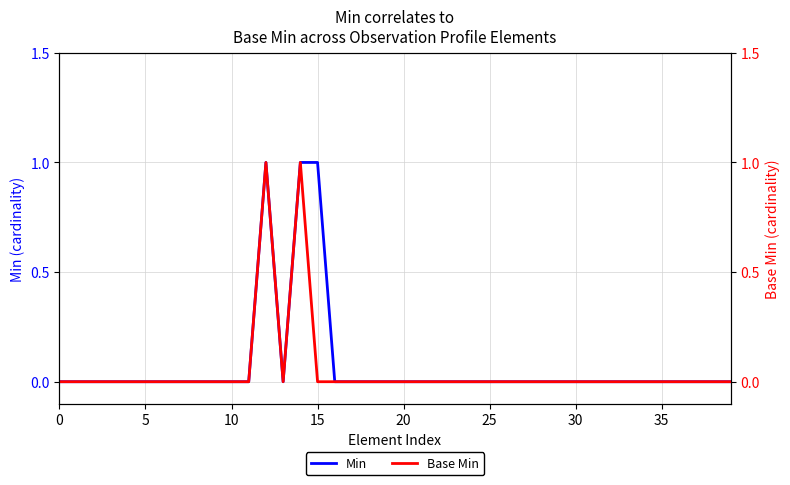

Reading right to left, transcribe all the data shown in this chart.

Min: 0	0	0	0	0	0	0	0	0	0	0	0	0	0	0	0	0	0	0	0	0	0	0	0	1	1	0	1	0	0	0	0	0	0	0	0	0	0	0	0
Base Min: 0	0	0	0	0	0	0	0	0	0	0	0	0	0	0	0	0	0	0	0	0	0	0	0	0	1	0	1	0	0	0	0	0	0	0	0	0	0	0	0